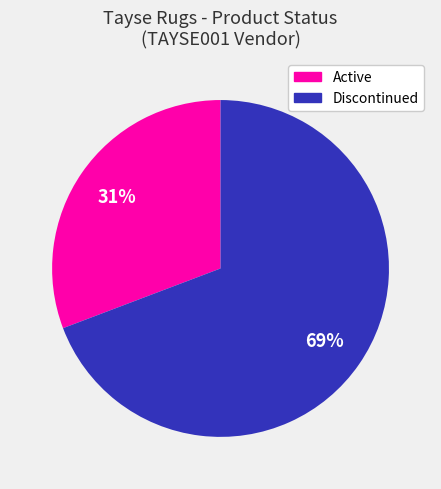

How many slices are in this pie chart?

2